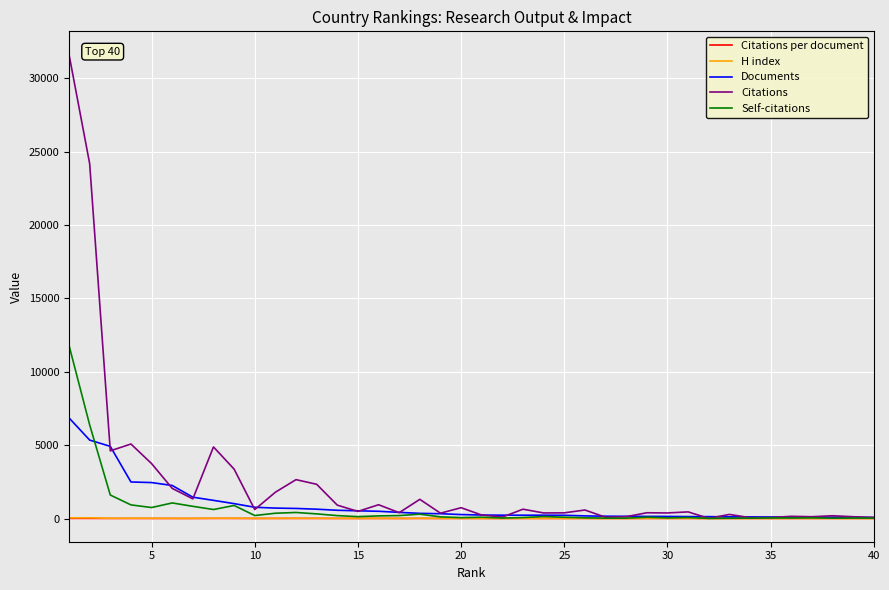

What is the maximum value for Citations?

31624.0